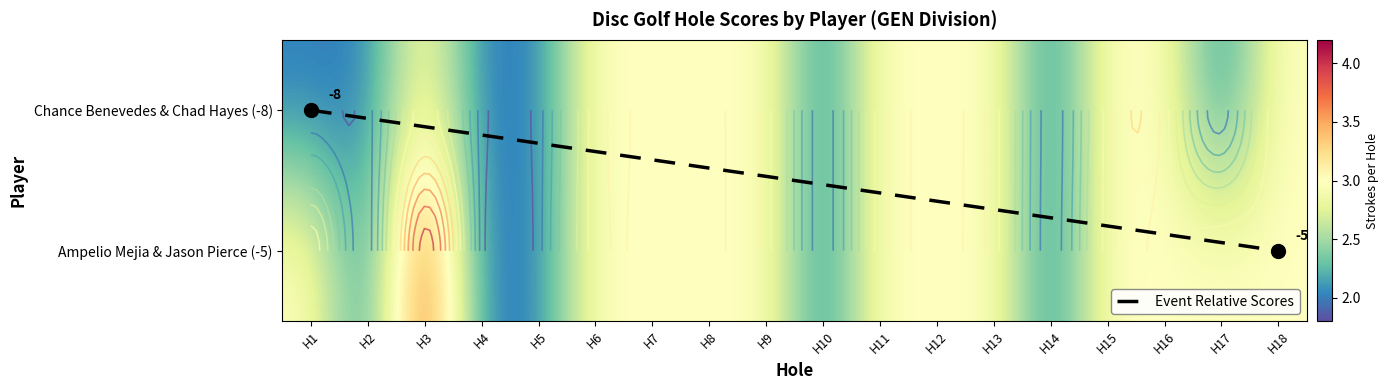

List the labels in order of Ampelio Mejia & Jason Pierce value, largest first.

H3, H1, H6, H7, H8, H9, H11, H12, H13, H15, H16, H17, H18, H2, H4, H5, H10, H14